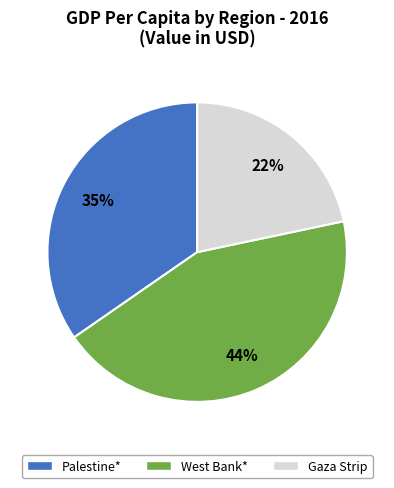

Rank the categories by value from highest to lowest.

West Bank*, Palestine*, Gaza Strip